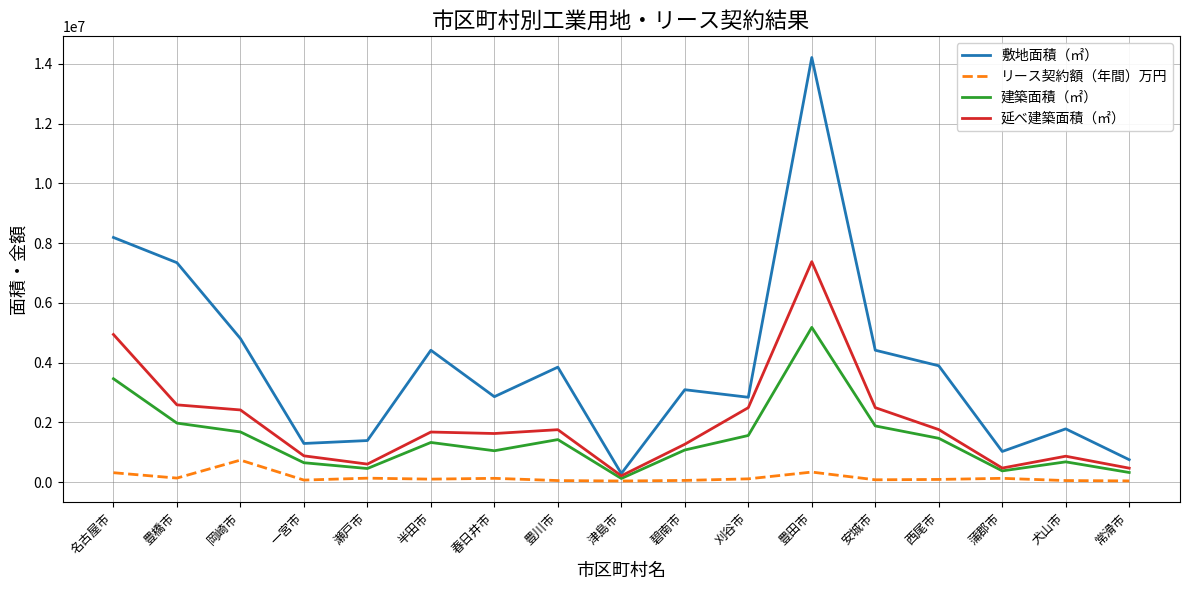

Rank the series by their maximum value, from lowest to highest.

リース契約額（年間）万円, 建築面積（㎡）, 延べ建築面積（㎡）, 敷地面積（㎡）